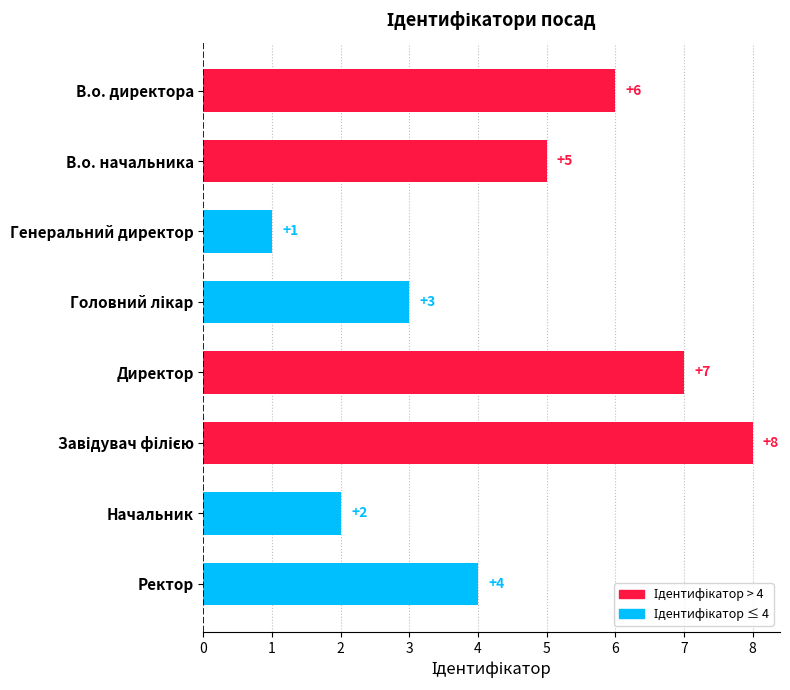

Does the chart contain stacked bars?

No